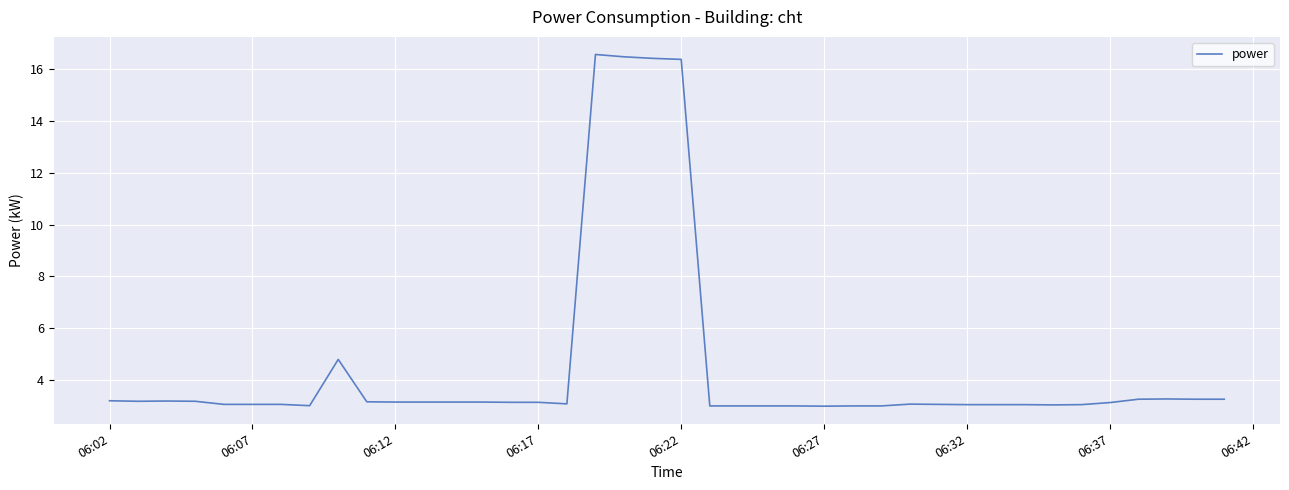

What is the smallest value displayed?

3.0